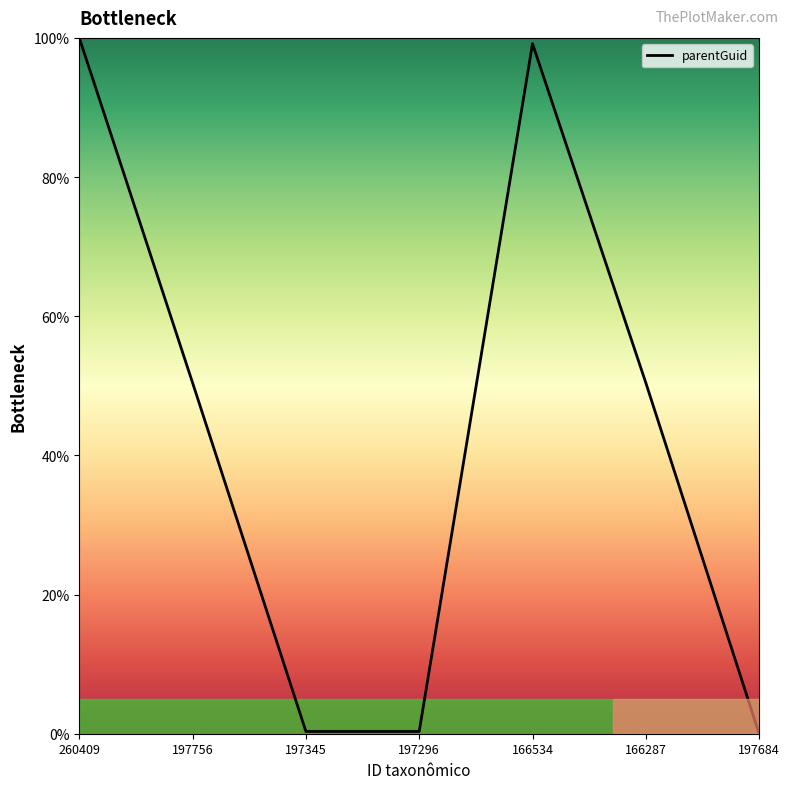

Does the chart display data point markers on the line(s)?

No